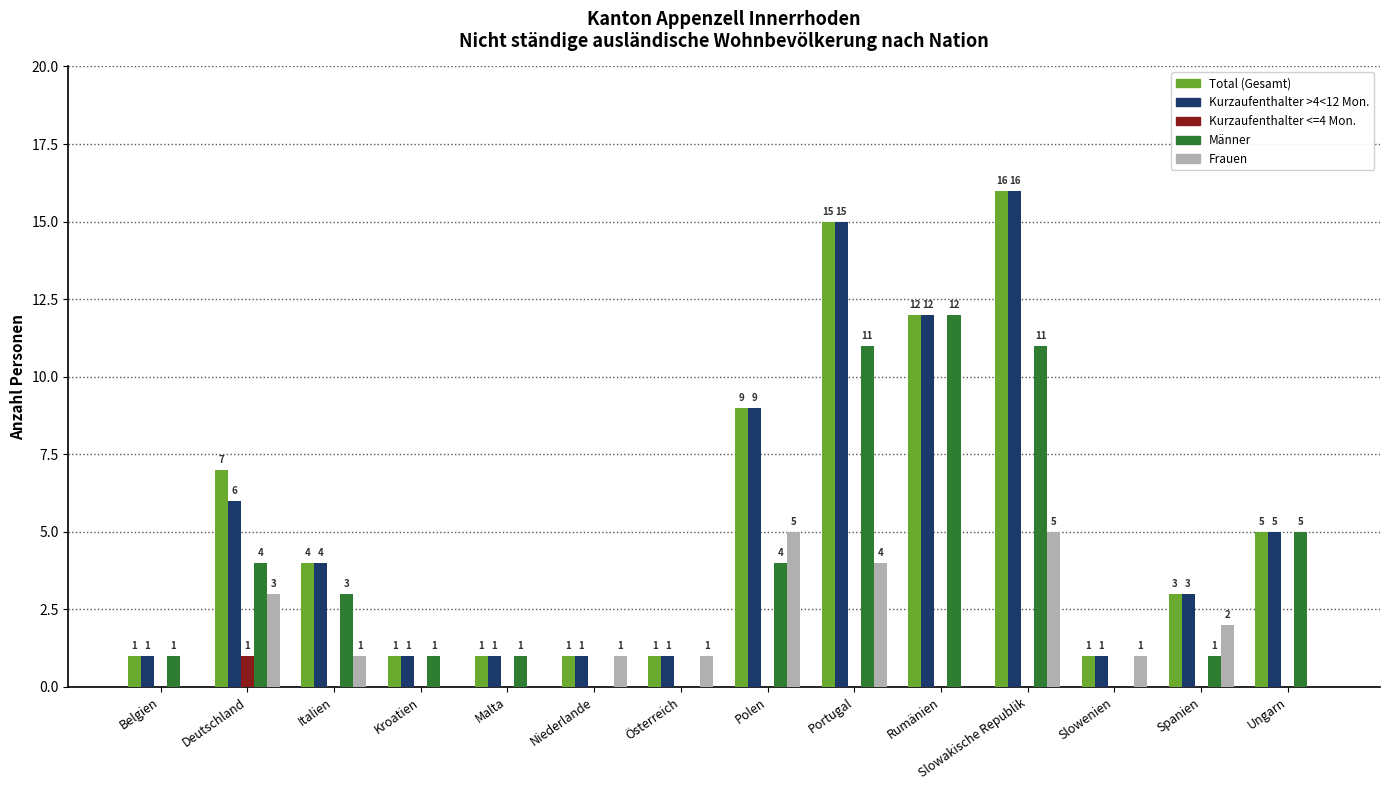

At which label does Männer reach its peak?

Rumänien